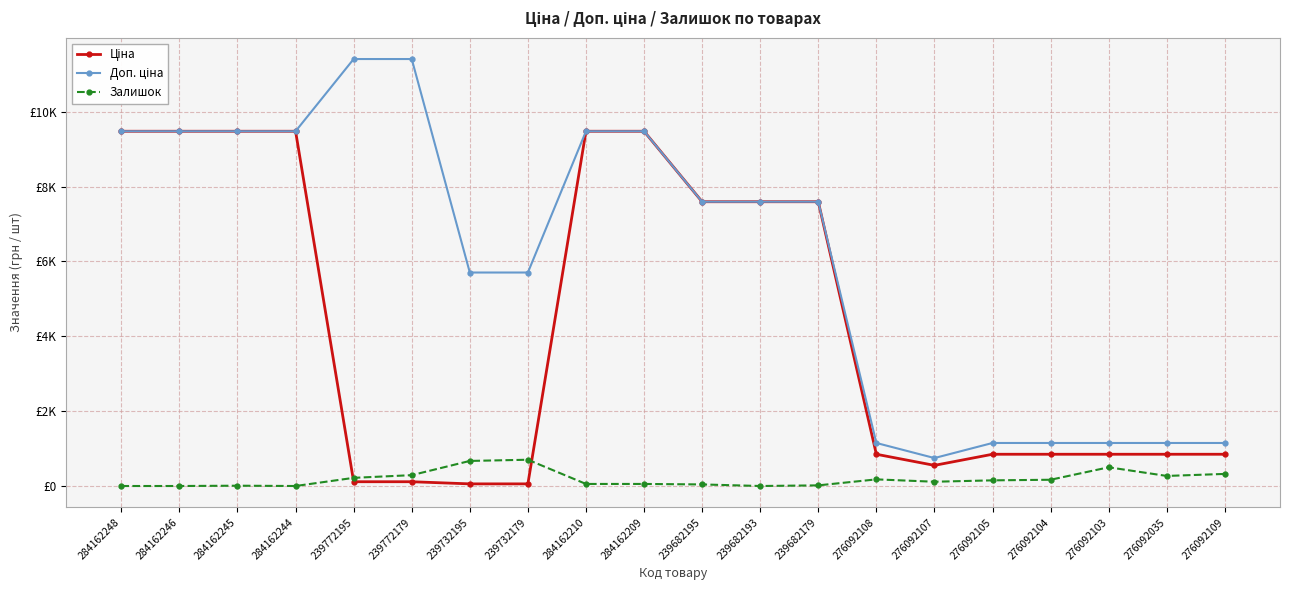

Is this an area chart (filled region under the line)?

No